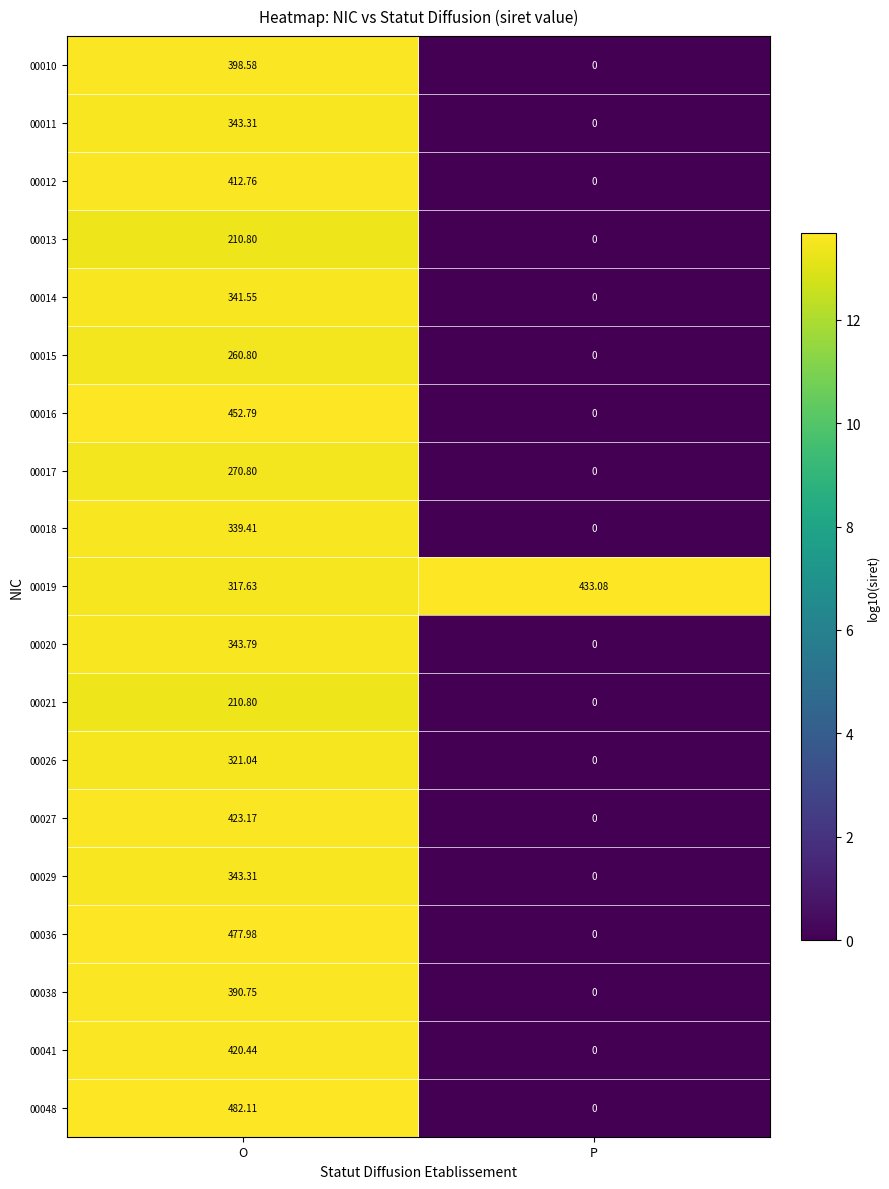

What is the spread (max minus min) of values at O?

271.3